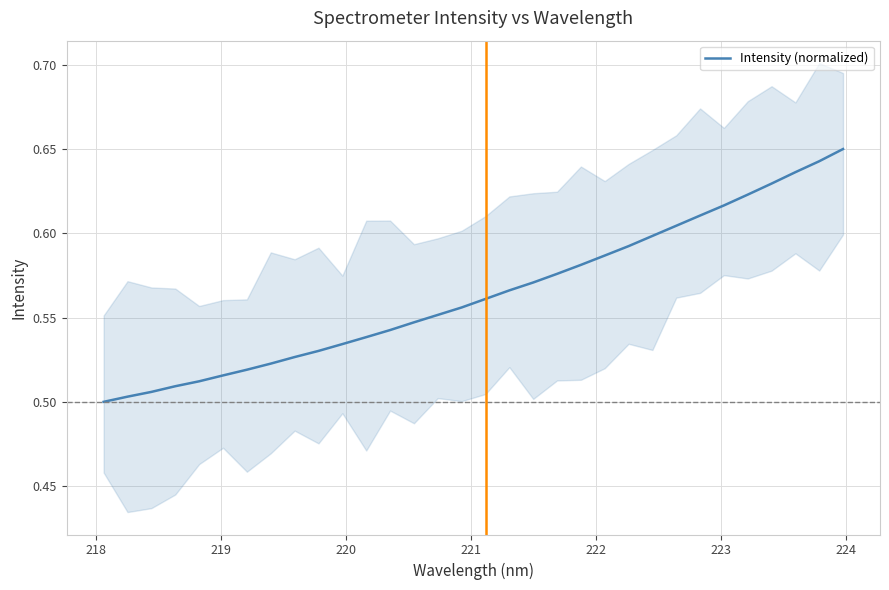

Reading left to right, transcribe all the data shown in this chart.

0.5	0.5	0.5	0.5	0.5	0.5	0.5	0.5	0.5	0.5	0.5	0.5	0.5	0.5	0.6	0.6	0.6	0.6	0.6	0.6	0.6	0.6	0.6	0.6	0.6	0.6	0.6	0.6	0.6	0.6	0.6	0.7